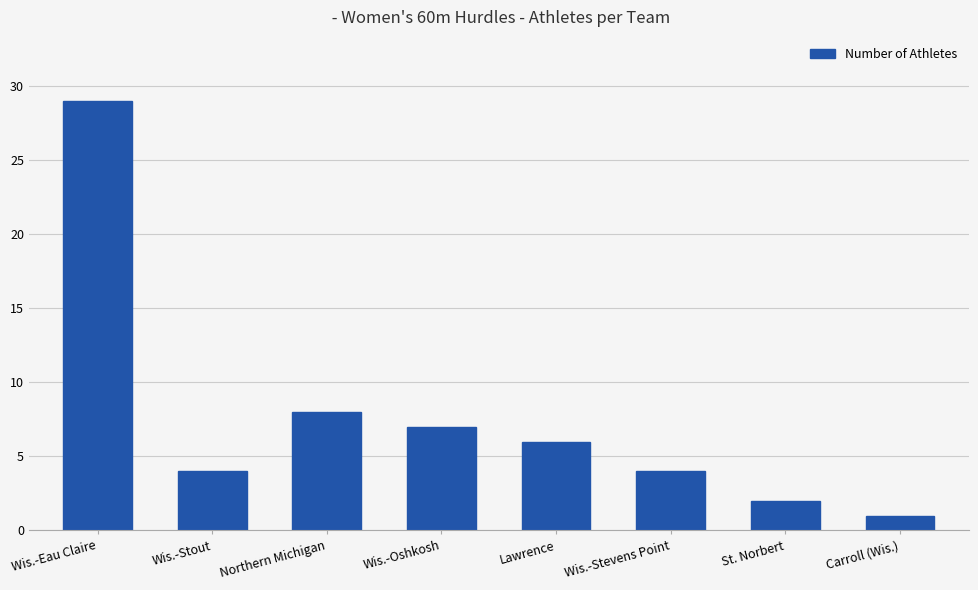

Reading left to right, extract all data points from this chart.

29	4	8	7	6	4	2	1